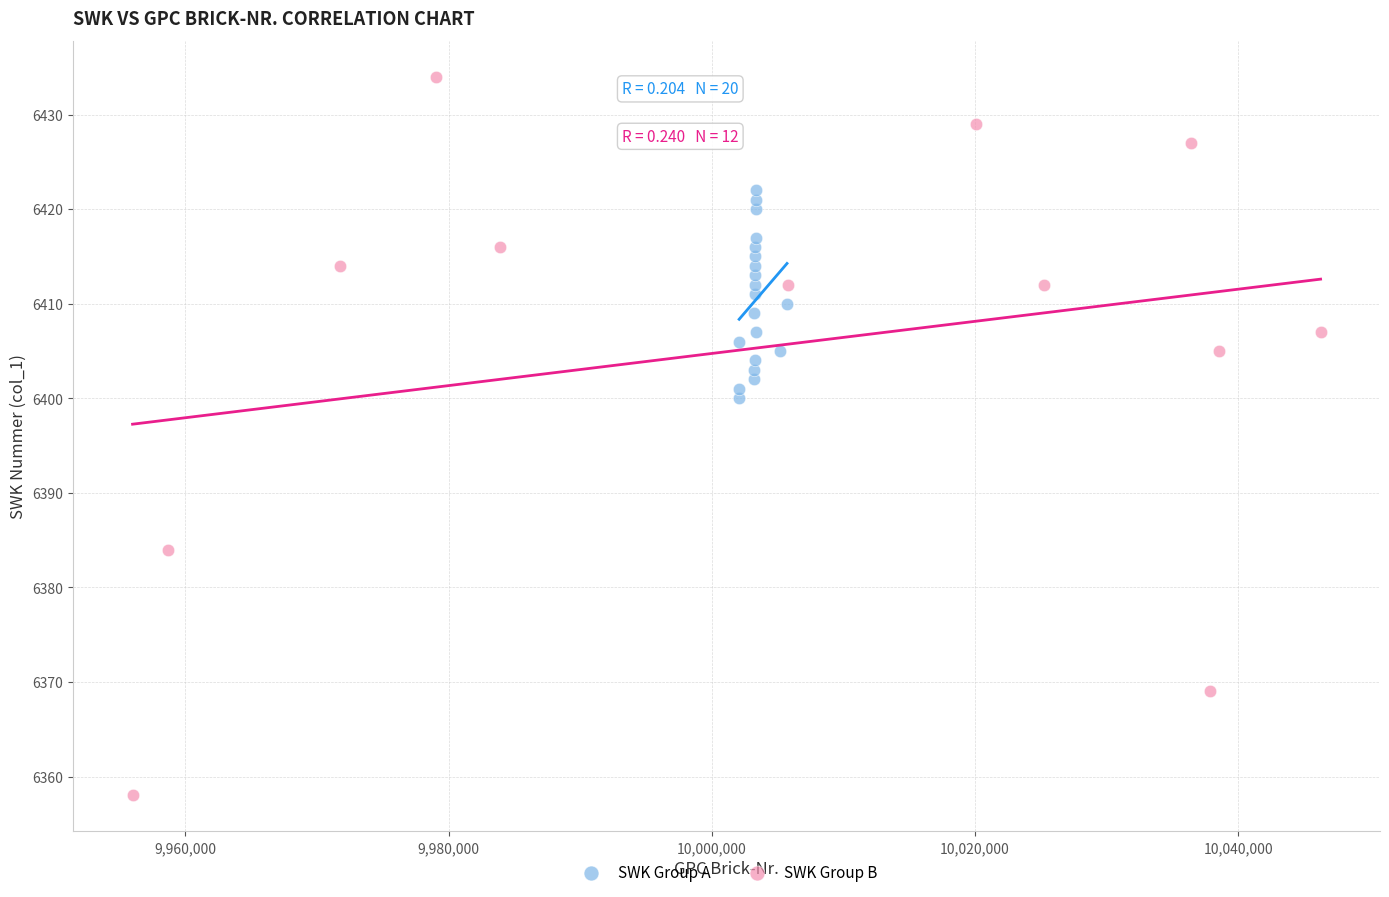

Which series contains the highest Y value?

SWK Group B